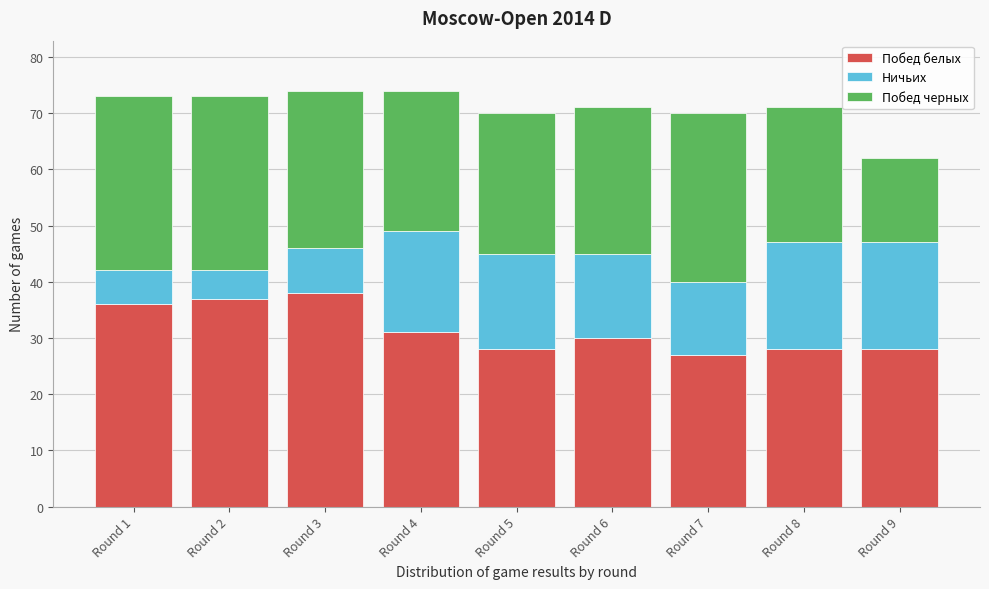

Reading left to right, list the values for the Побед белых series.

Round 1=36	Round 2=37	Round 3=38	Round 4=31	Round 5=28	Round 6=30	Round 7=27	Round 8=28	Round 9=28